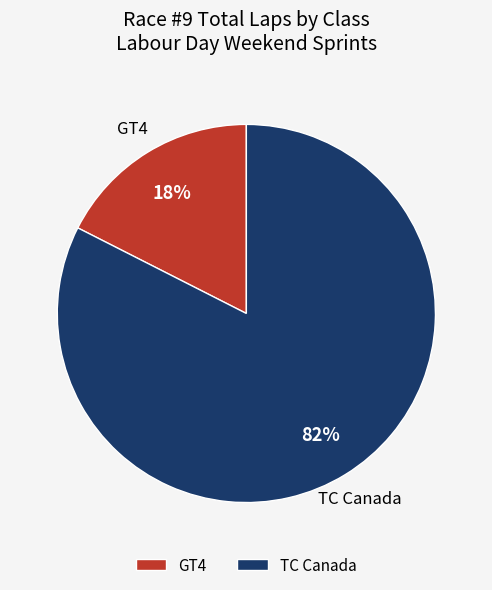

True or false: TC Canada accounts for 97% of the total.

False